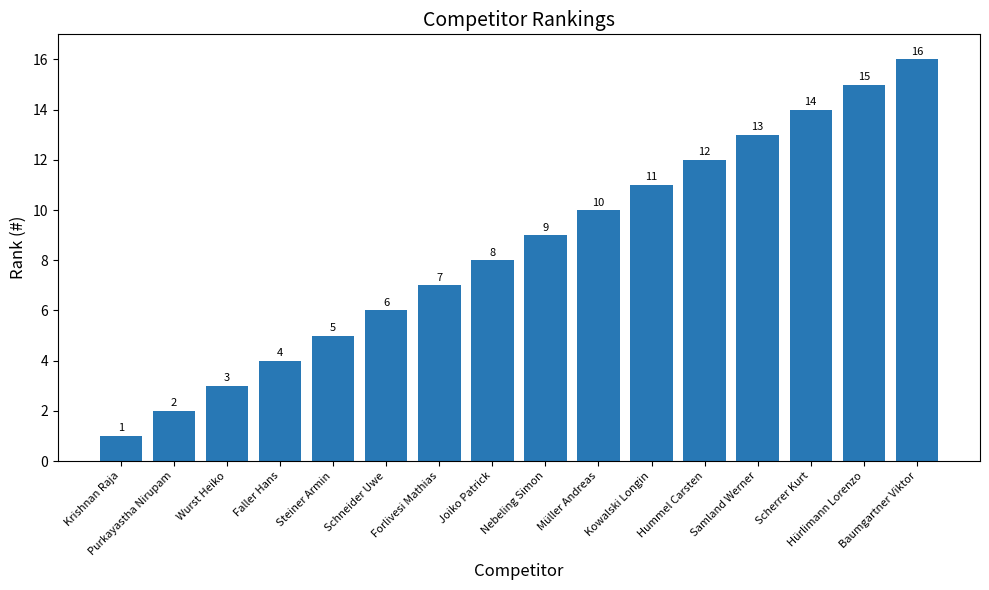

What is the difference between the values at Kowalski Longin and Krishnan Raja?

10